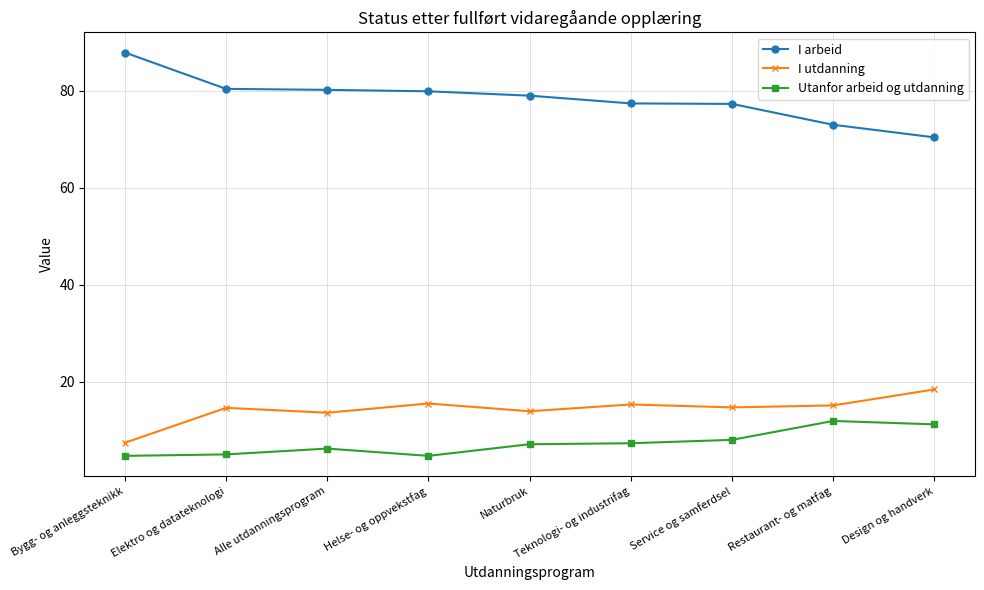

What value does the I utdanning series have at Design og handverk?

18.4